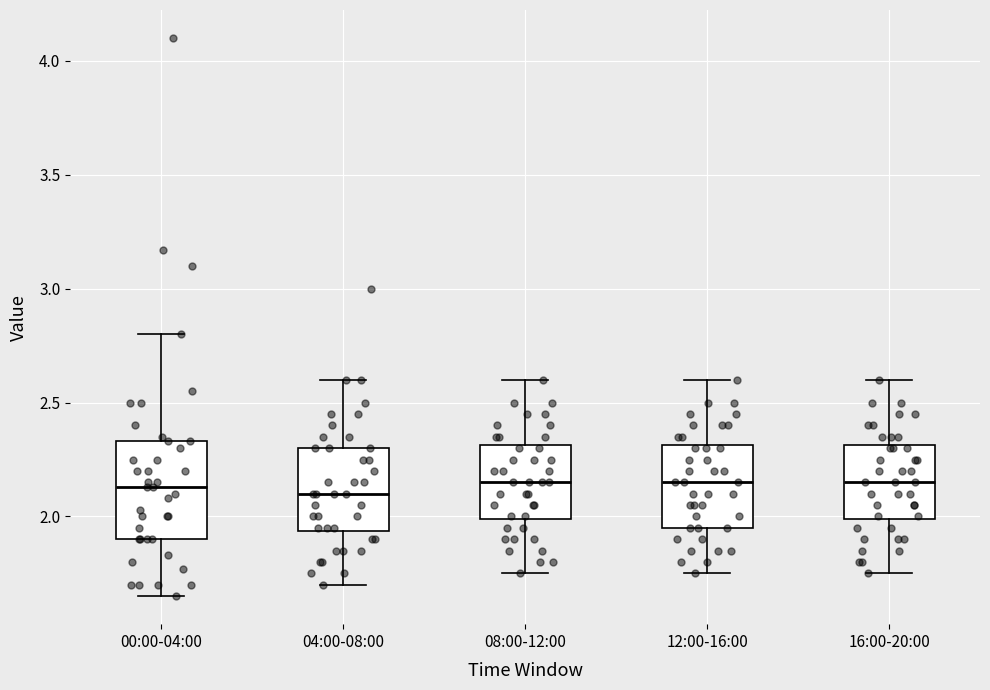

Where does the median line of the box for 04:00-08:00 sit on the y-axis? The values are not printed on the chart, so give them approximately, as read against the axis.

2.10